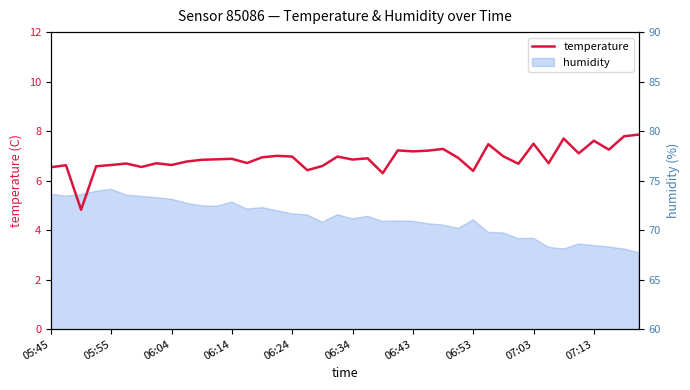

What is the difference between the second highest and minimum values?

3.0